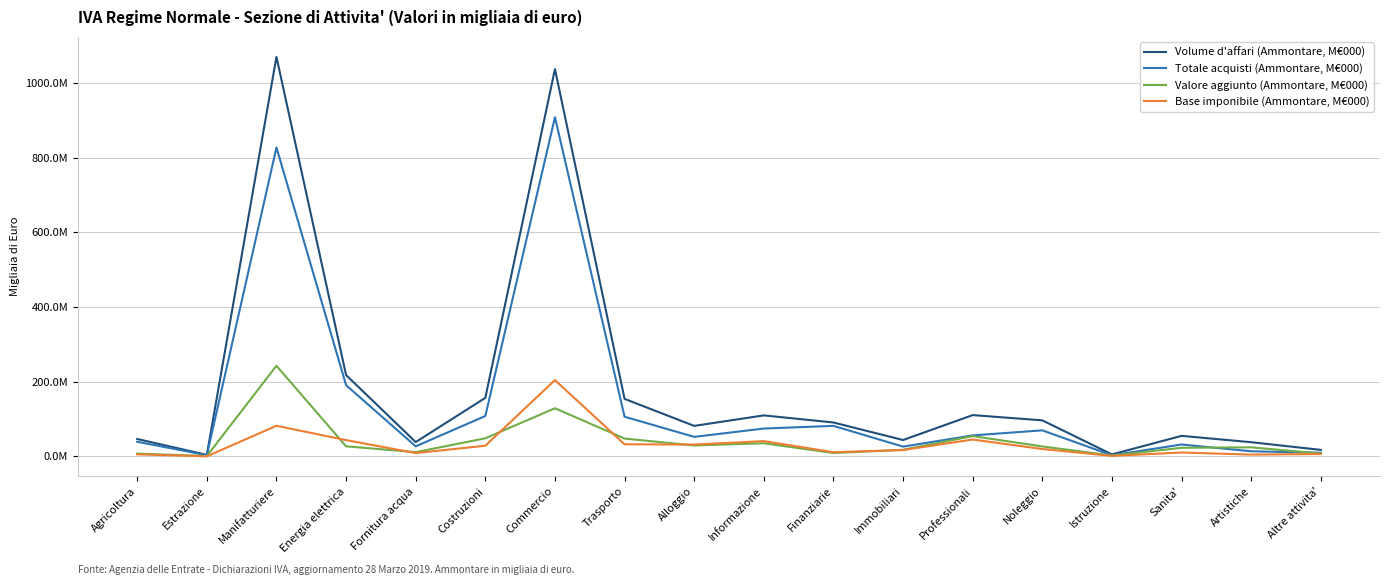

True or false: Base imponibile (Ammontare, M€000) has a value of 8960530 at Fornitura acqua.

True